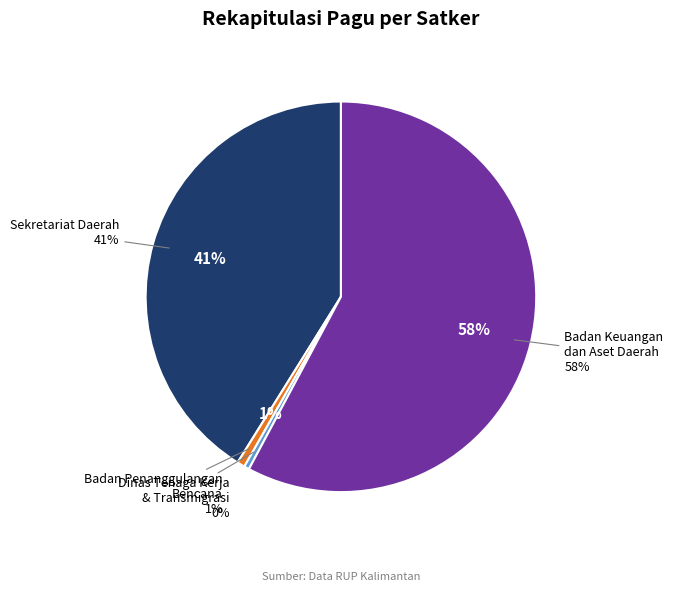

Is Dinas Tenaga Kerja the majority of the pie?

No